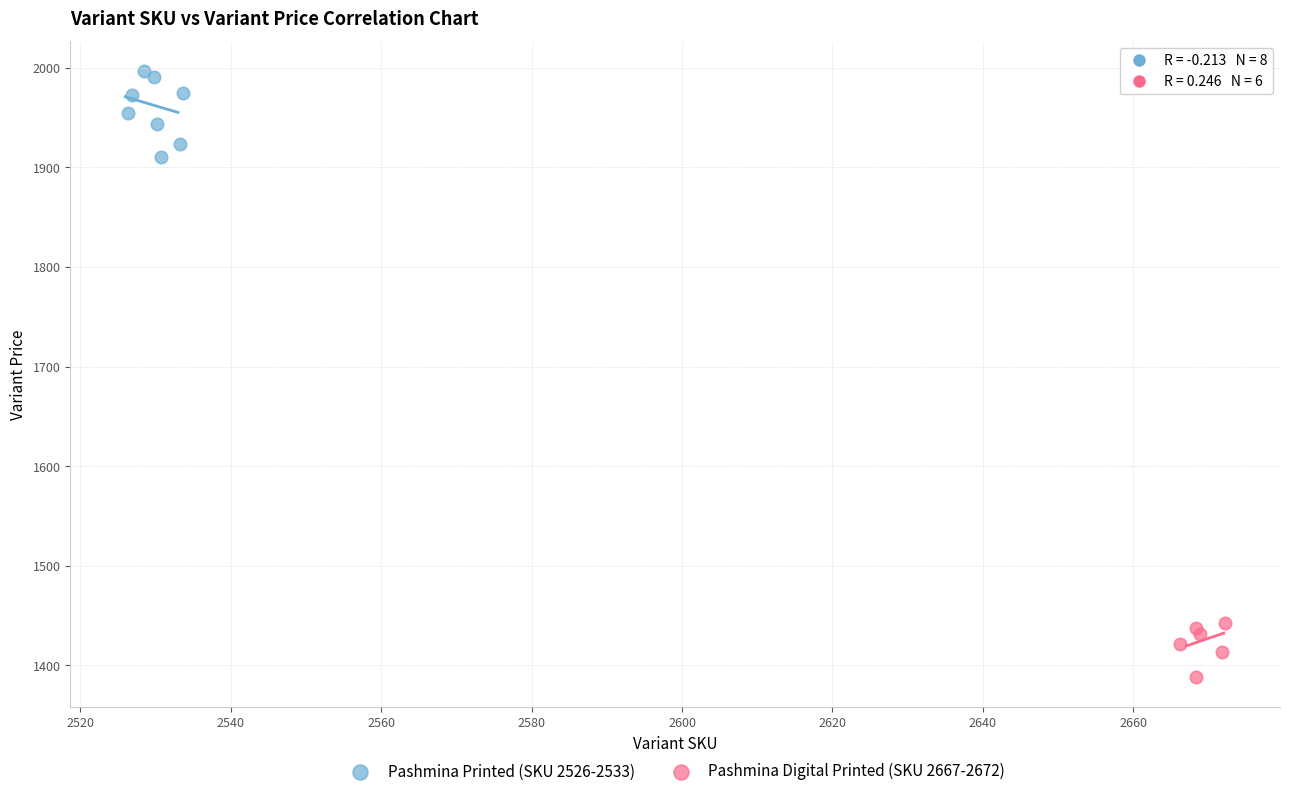

Which series contains the highest Y value?

Pashmina Printed (SKU 2526-2533)